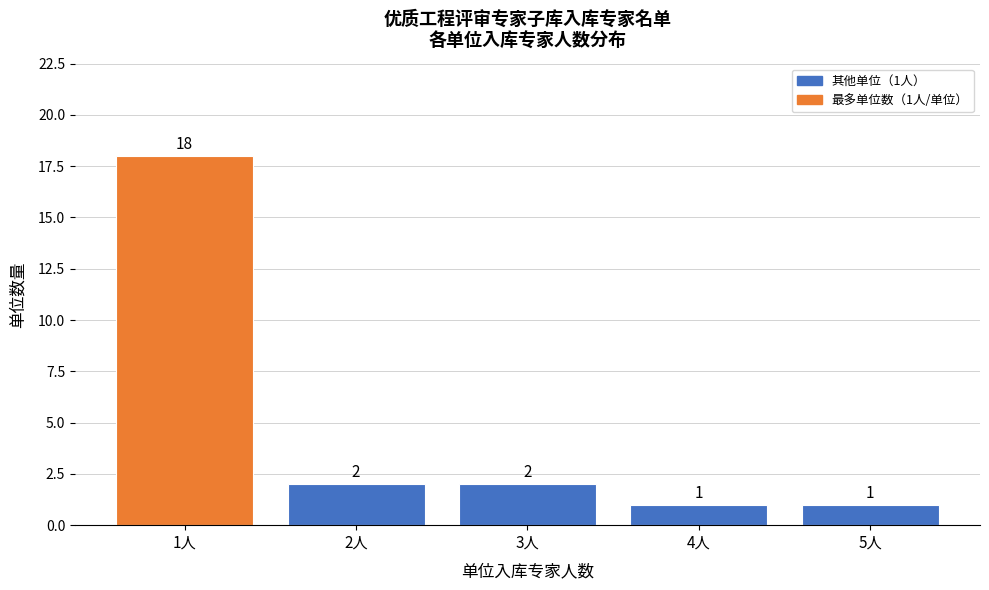

Over which range of the x-axis is the bar tallest?

0.5 to 1.5